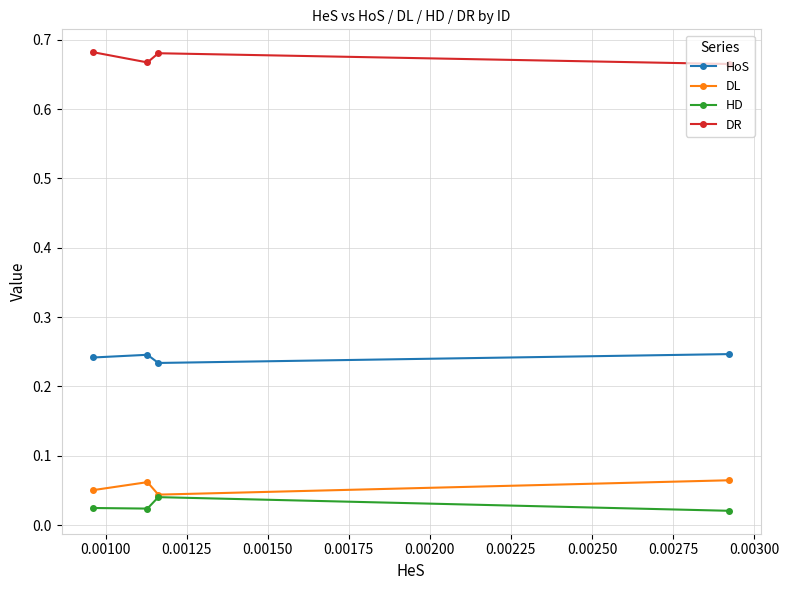

Count the HoS values in the range 0 to 1.

4